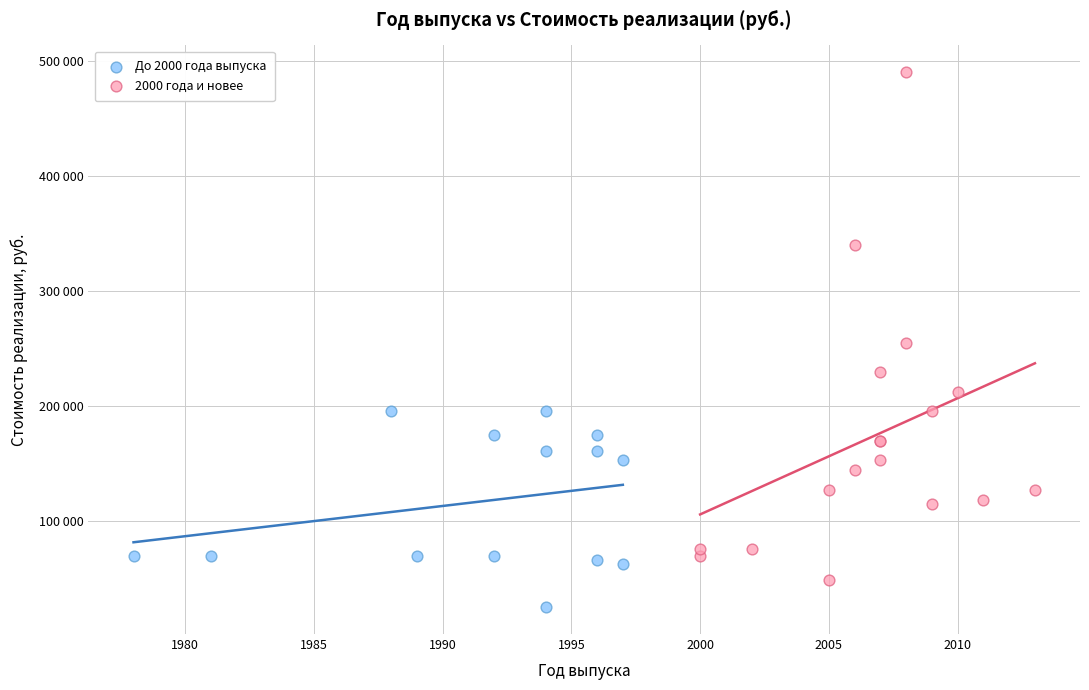

Which series contains the highest Y value?

2000 года и новее